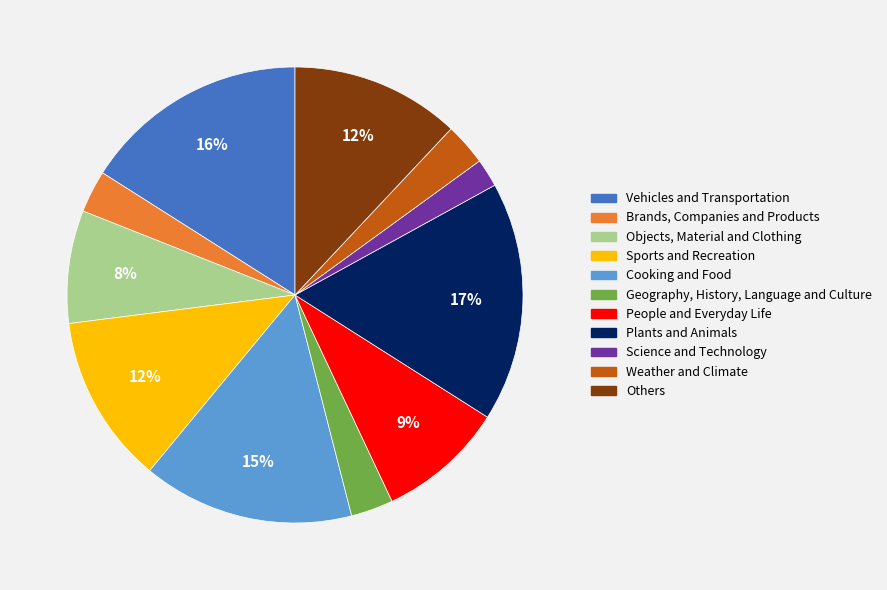

The Plants and Animals slice represents 10% of the pie. True or false?

False